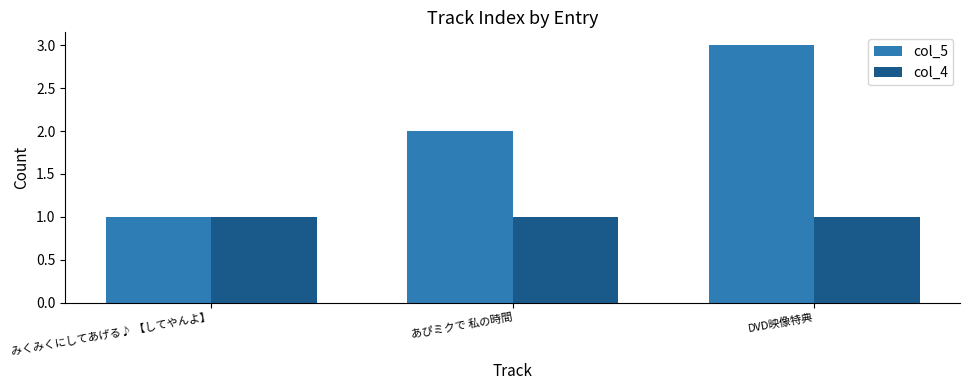

True or false: col_5 has a value of 0 at みくみくにしてあげる♪ 【してやんよ】.

False